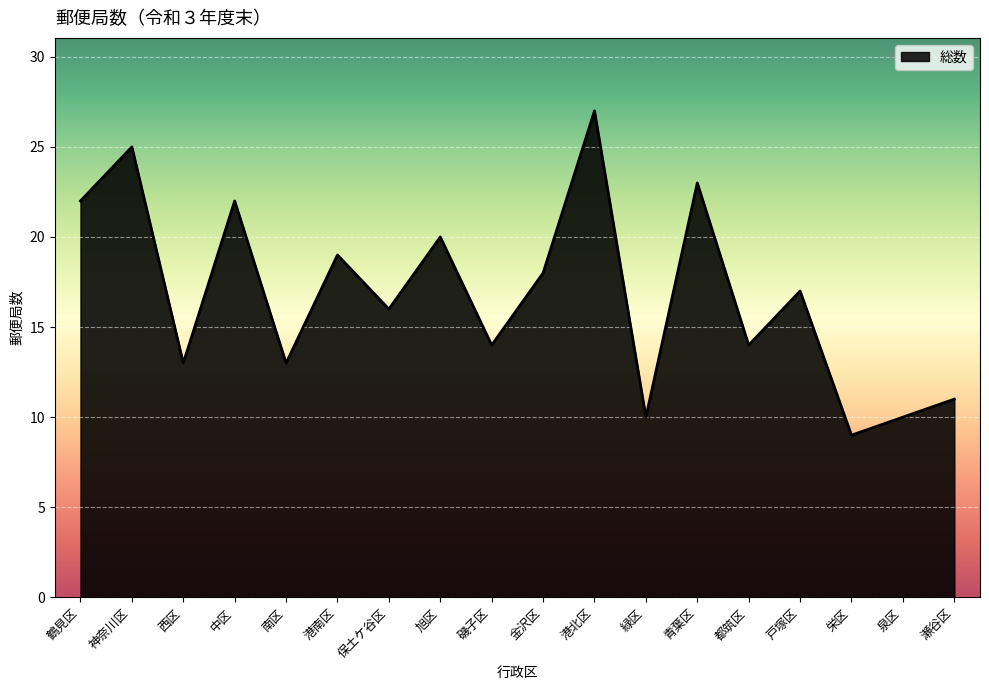

The value at 磯子区 is 14. True or false?

True